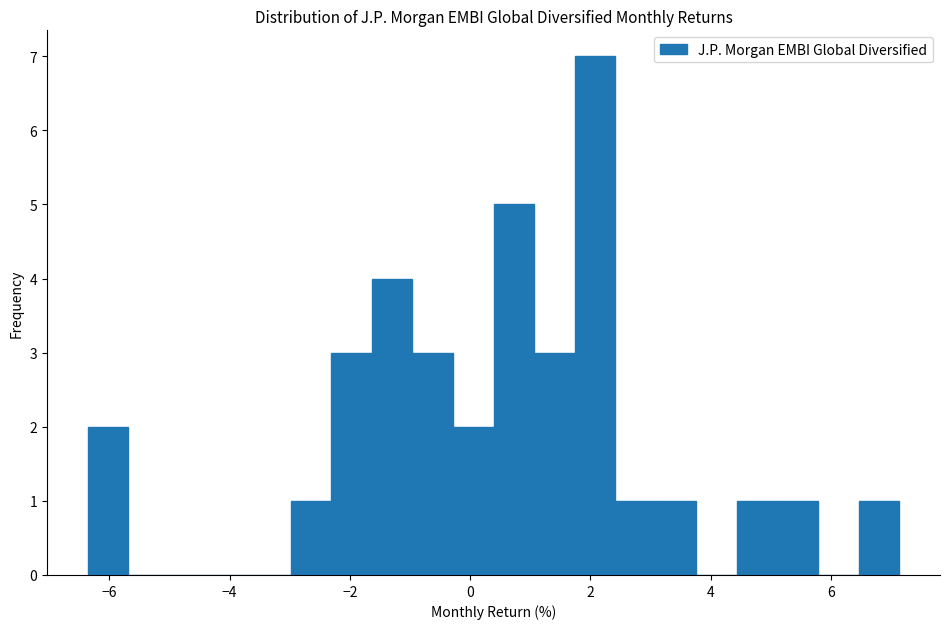

Around what value on the x-axis is the tallest bar? Give the approximate position of its centre, as read against the axis.

2.0